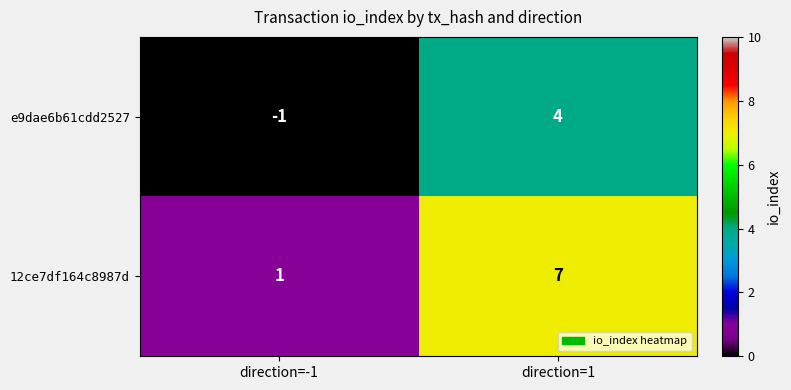

At which label does e9dae6b61cdd2527 reach its minimum?

direction=-1